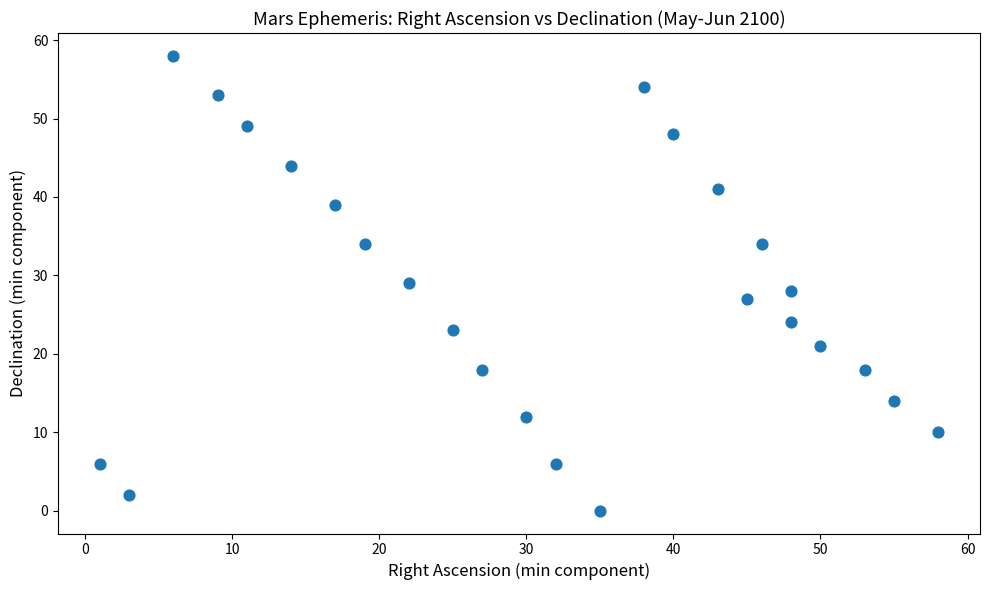

What is the range of Y values (max minus min)?

58